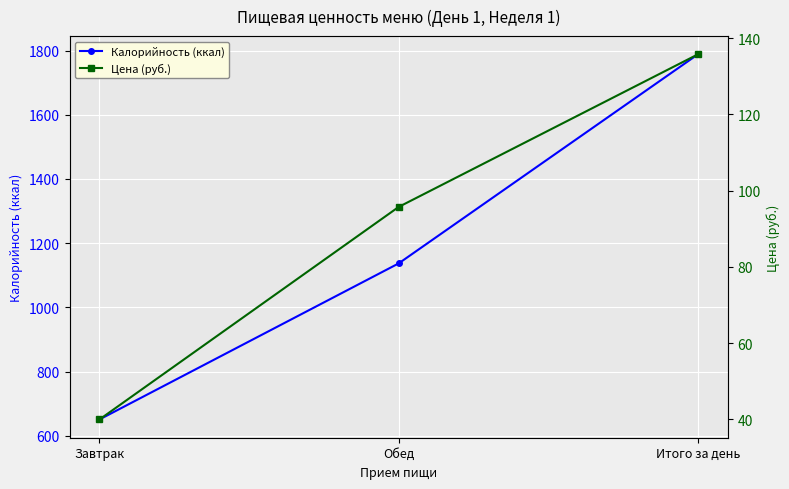

Reading left to right, list all the values displayed in this chart.

Калорийность (ккал): 651.0	1137.0	1788.0
Цена (руб.): 40.0	95.7	135.7